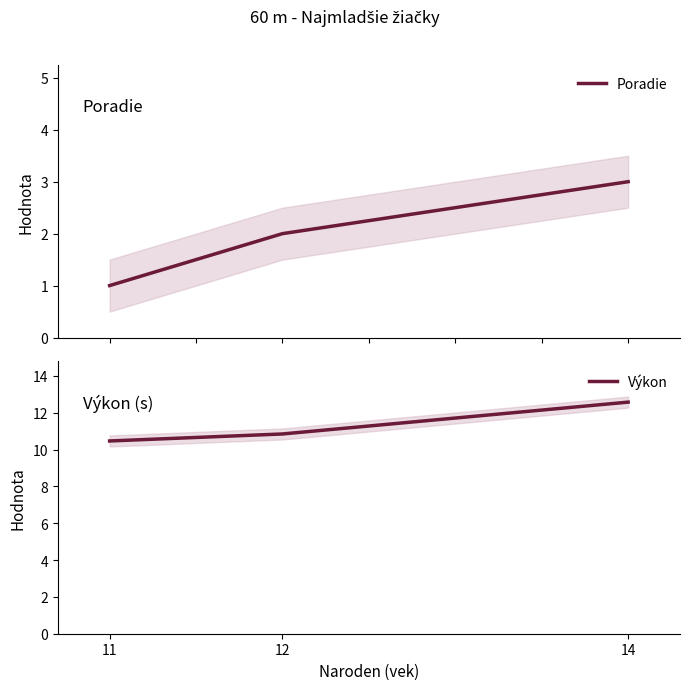

What is the sum of the Výkon values at 11 and 12?

21.3